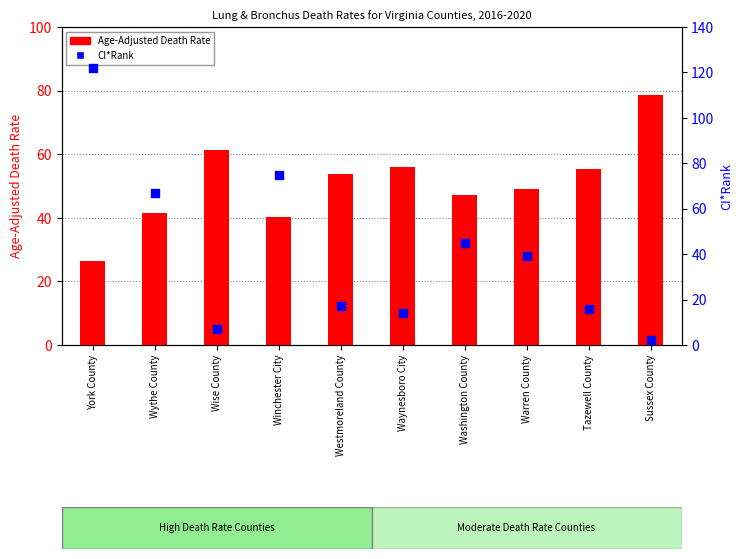

Which series has the largest total across all categories?

Age-Adjusted Death Rate